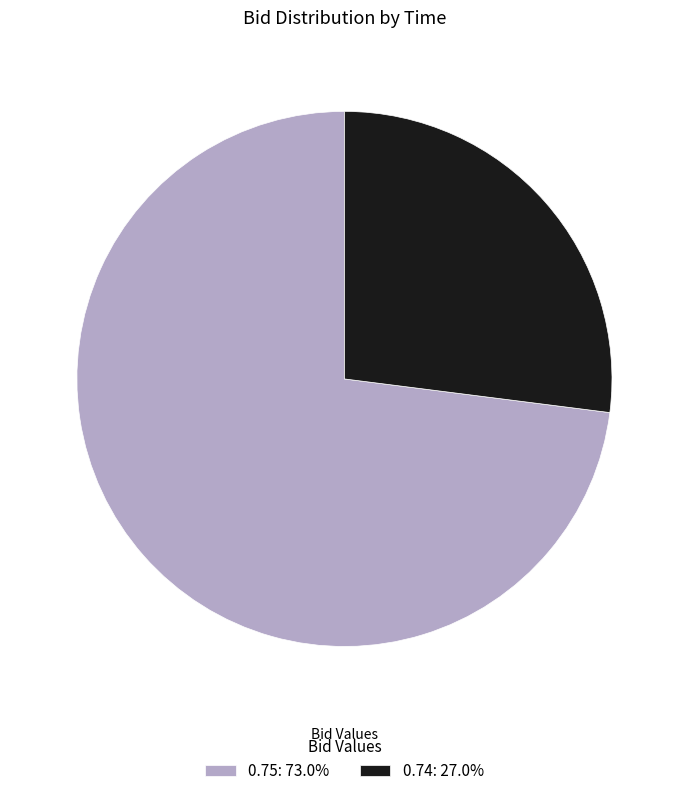

Combined, do 0.75: 73.0% and 0.74: 27.0% account for over 50%?

Yes